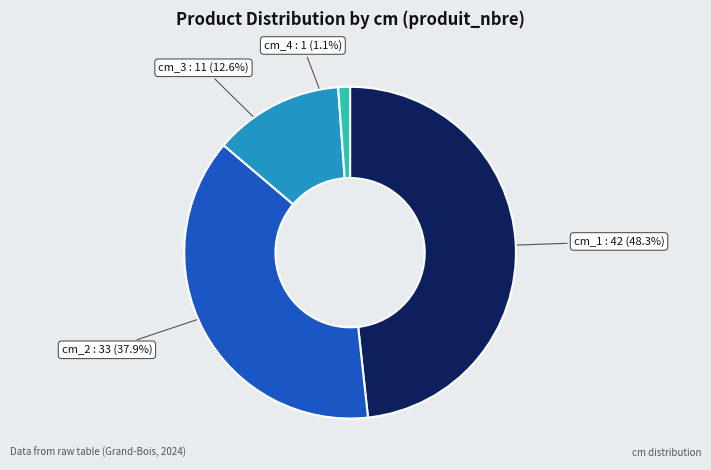

Is it true that cm_2 is 38% of the pie?

True